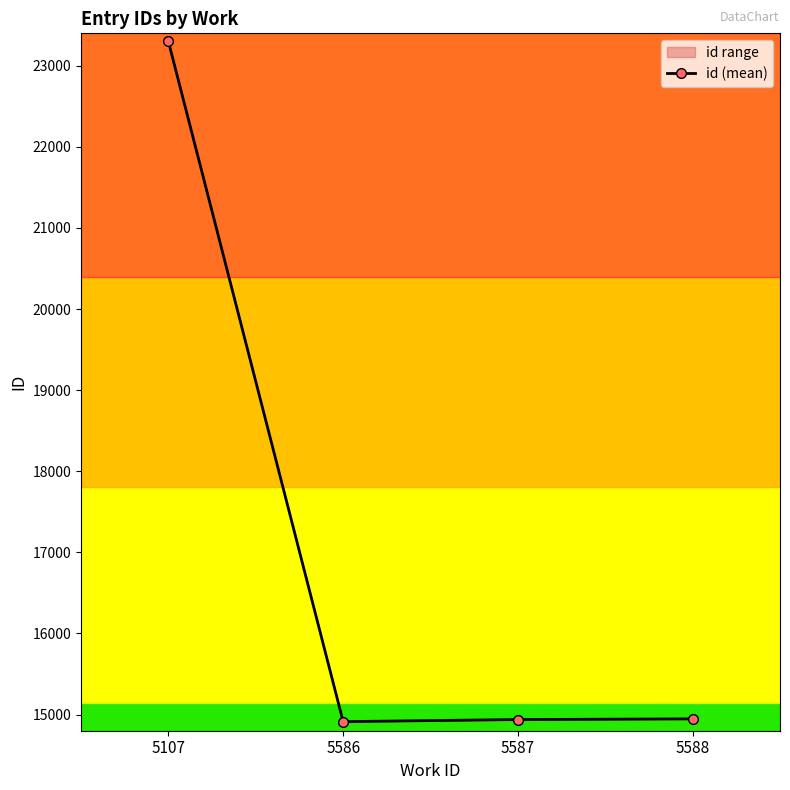

What is the ratio of the value at 5107 to the value at 5588?

1.6